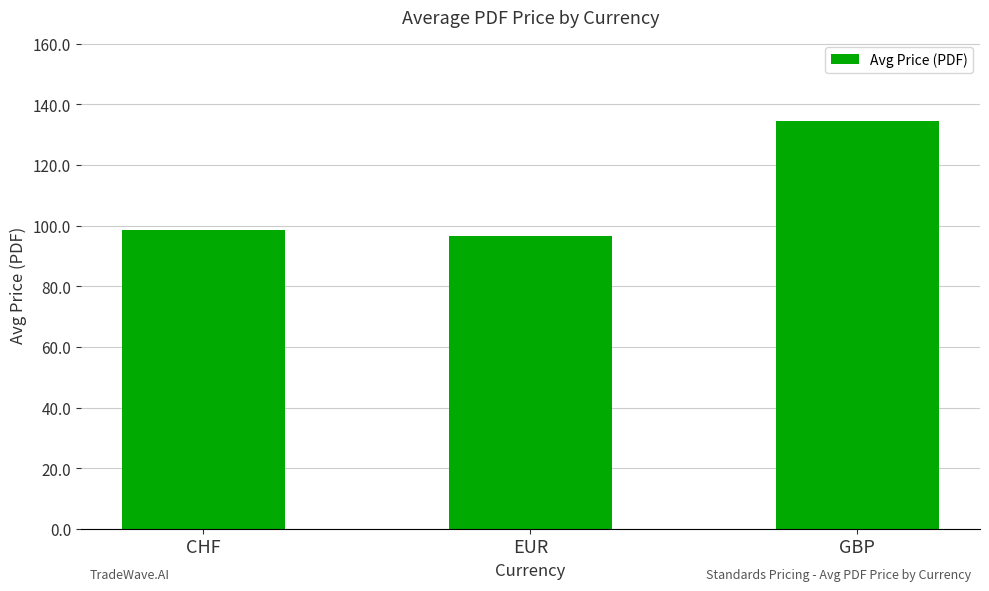

What is the ratio of the value at EUR to the value at GBP?

0.7